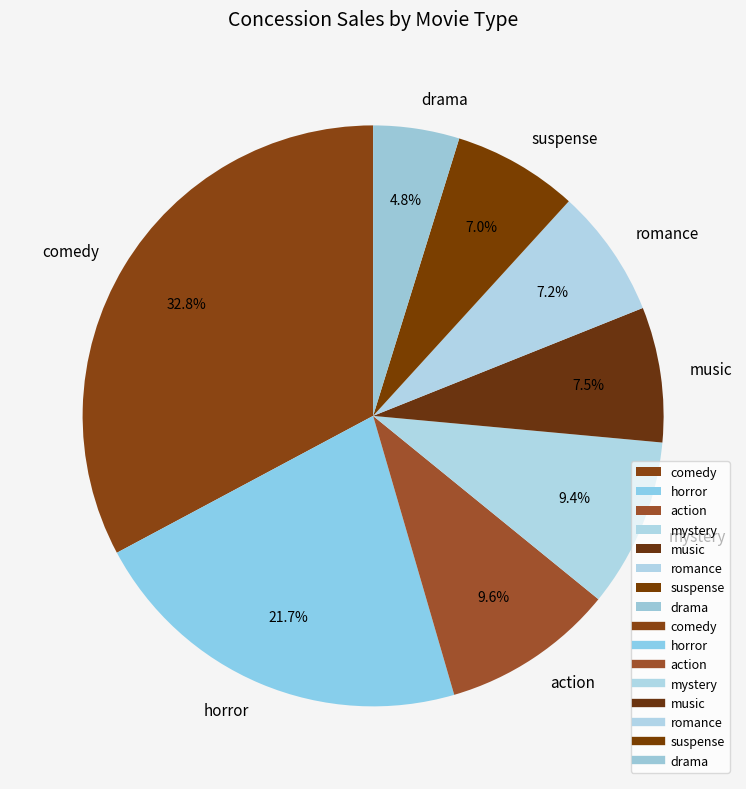

To the nearest percent, what percentage of the pie is mystery?

9%